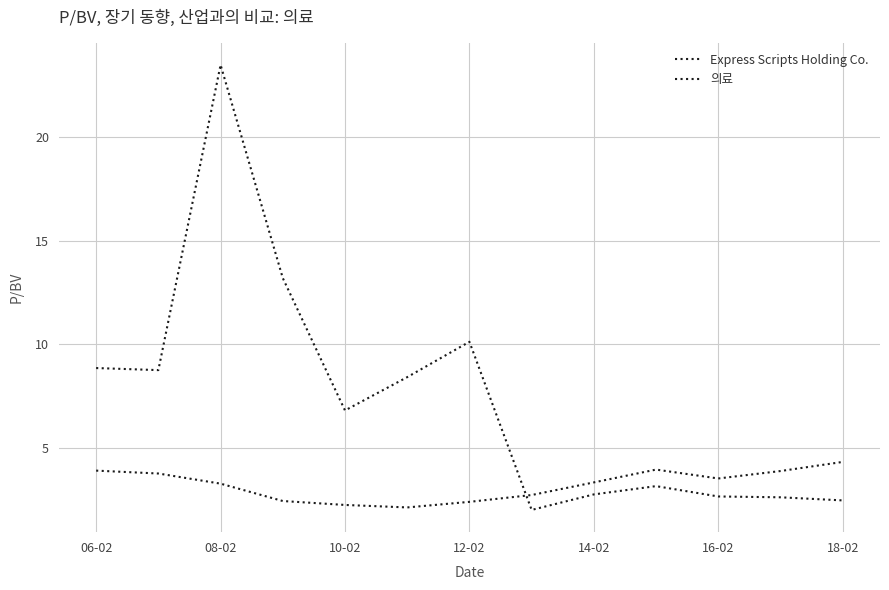

Rank the series by their maximum value, from highest to lowest.

Express Scripts Holding Co., 의료